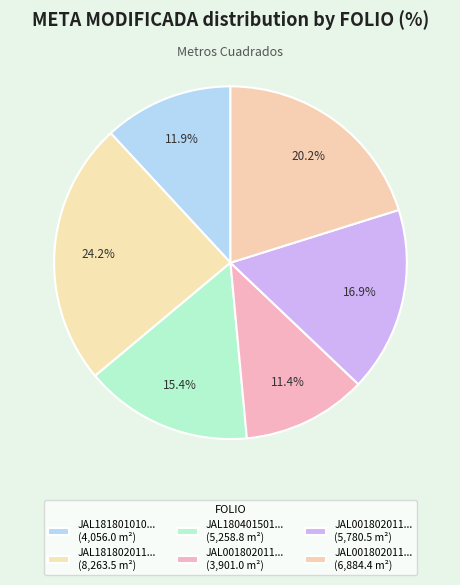

How many slices are in this pie chart?

6